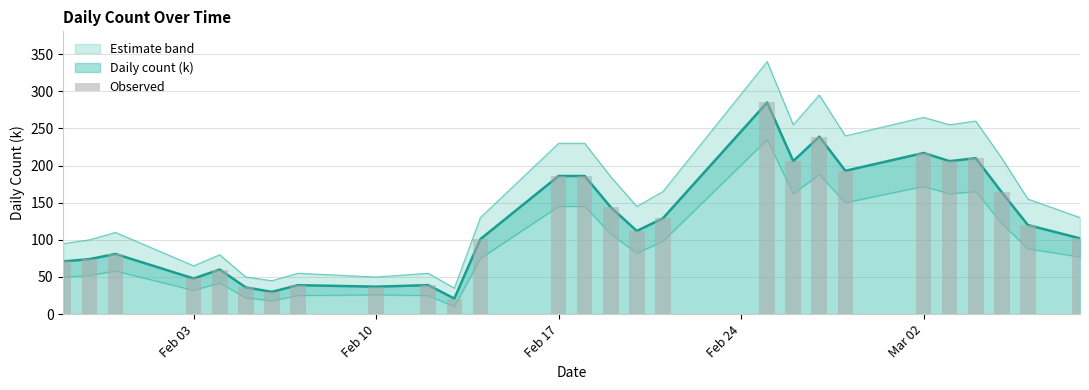

What is the difference between the maximum and minimum values?

264